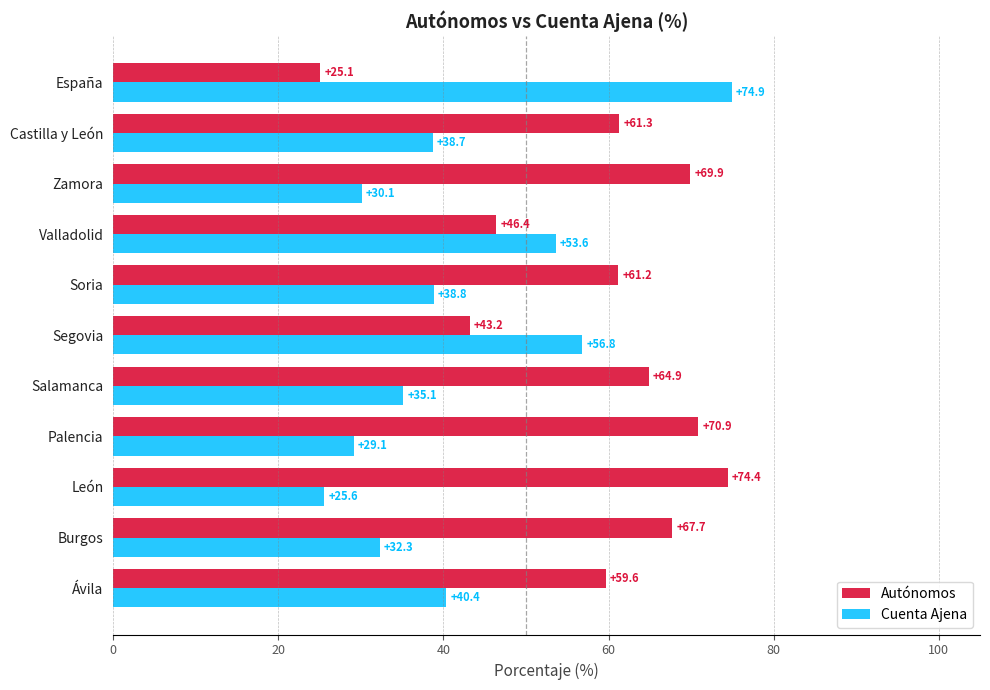

What is the sum of the Cuenta Ajena values at Castilla y León and Burgos?

71.0